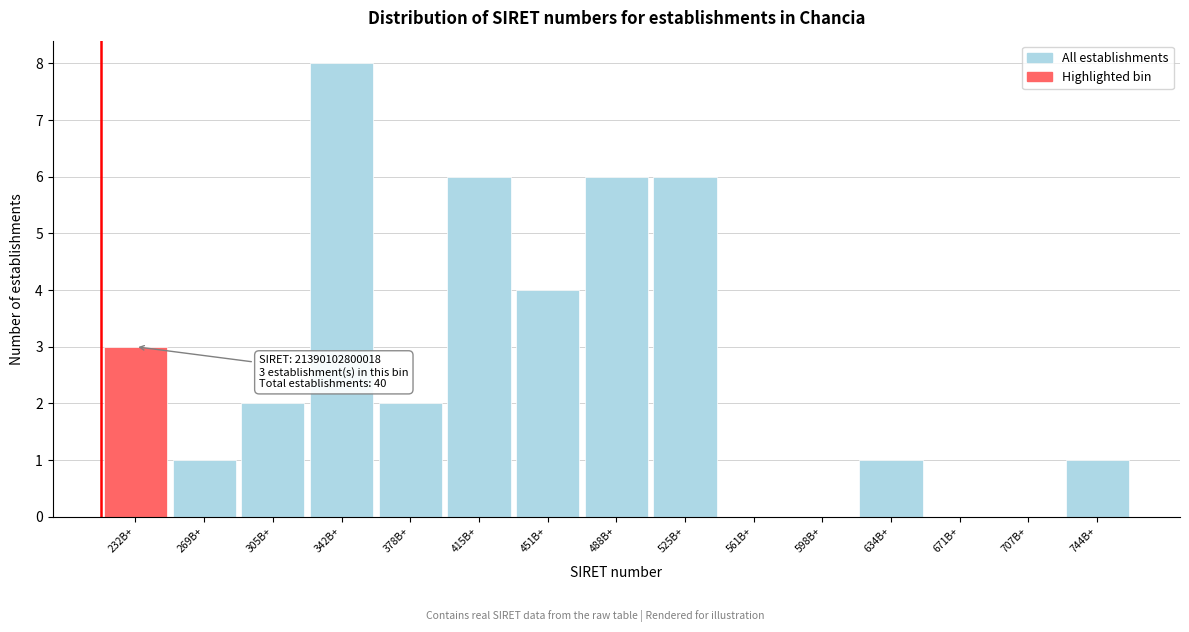

Reading right to left, transcribe all the data shown in this chart.

744B+=1	707B+=0	671B+=0	634B+=1	598B+=0	561B+=0	525B+=6	488B+=6	451B+=4	415B+=6	378B+=2	342B+=8	305B+=2	269B+=1	232B+=3